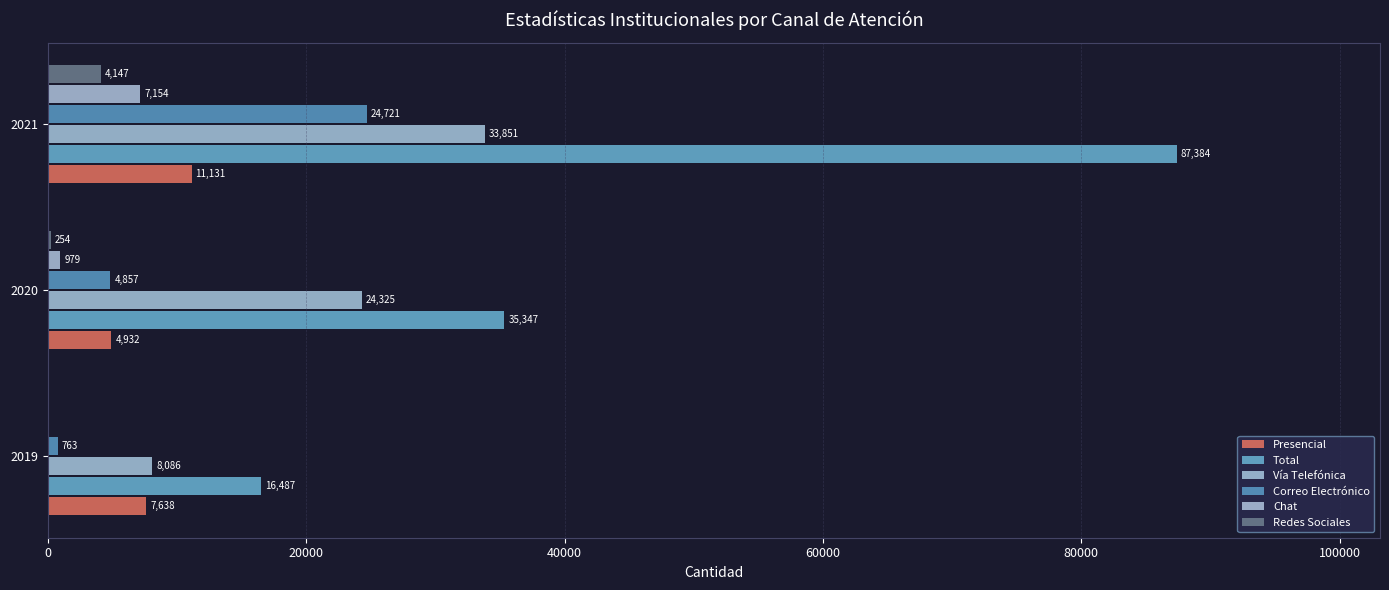

At how many categories does at least one series exceed 48753?

1